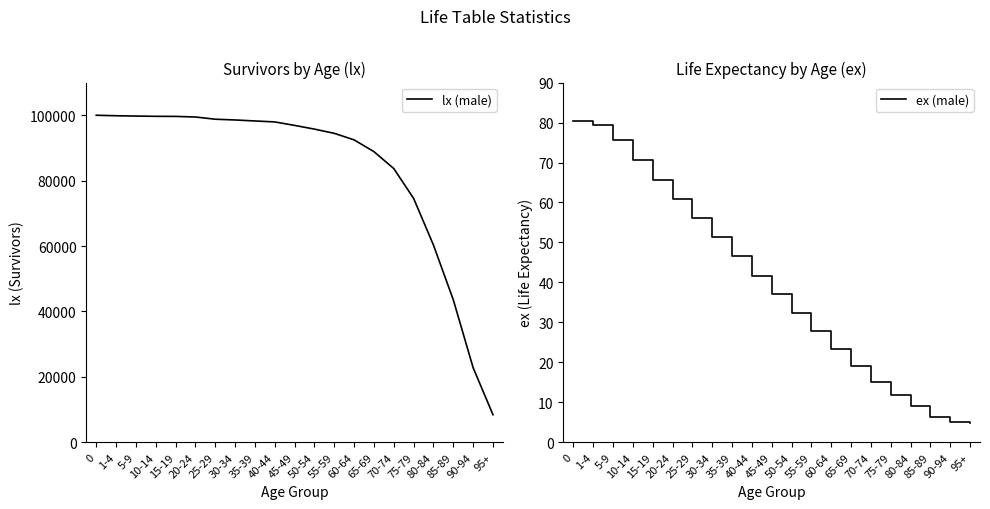

What is the sum of all ex (male) values?

820.3